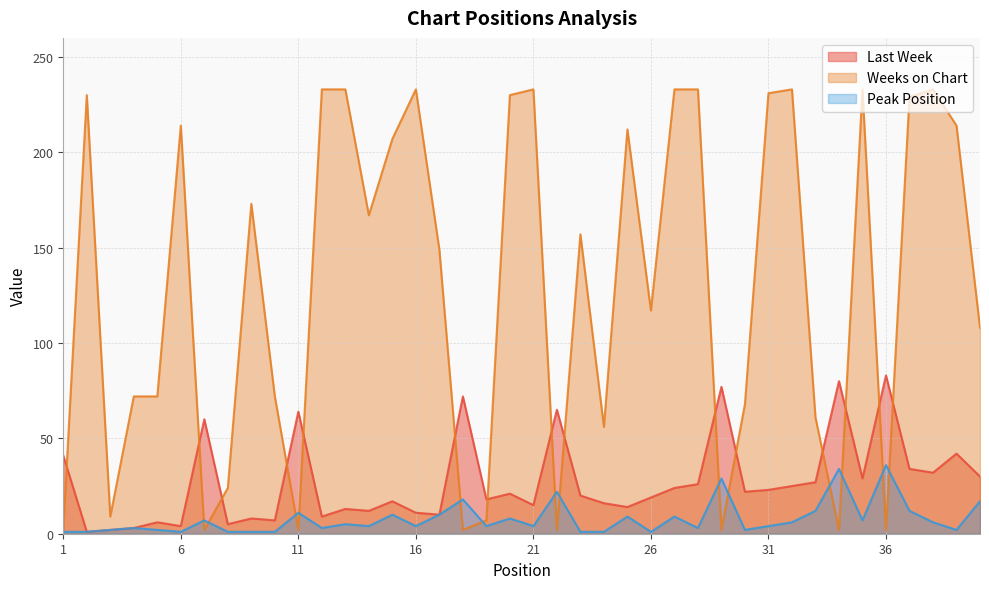

What is the difference between the Last Week values at 1 and 36?

42